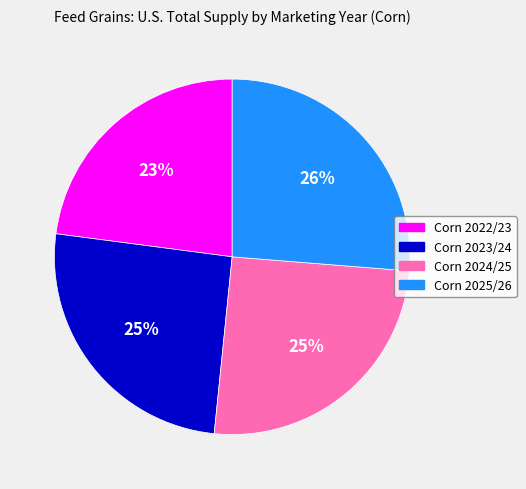

Is there any slice that represents more than half of the pie?

No